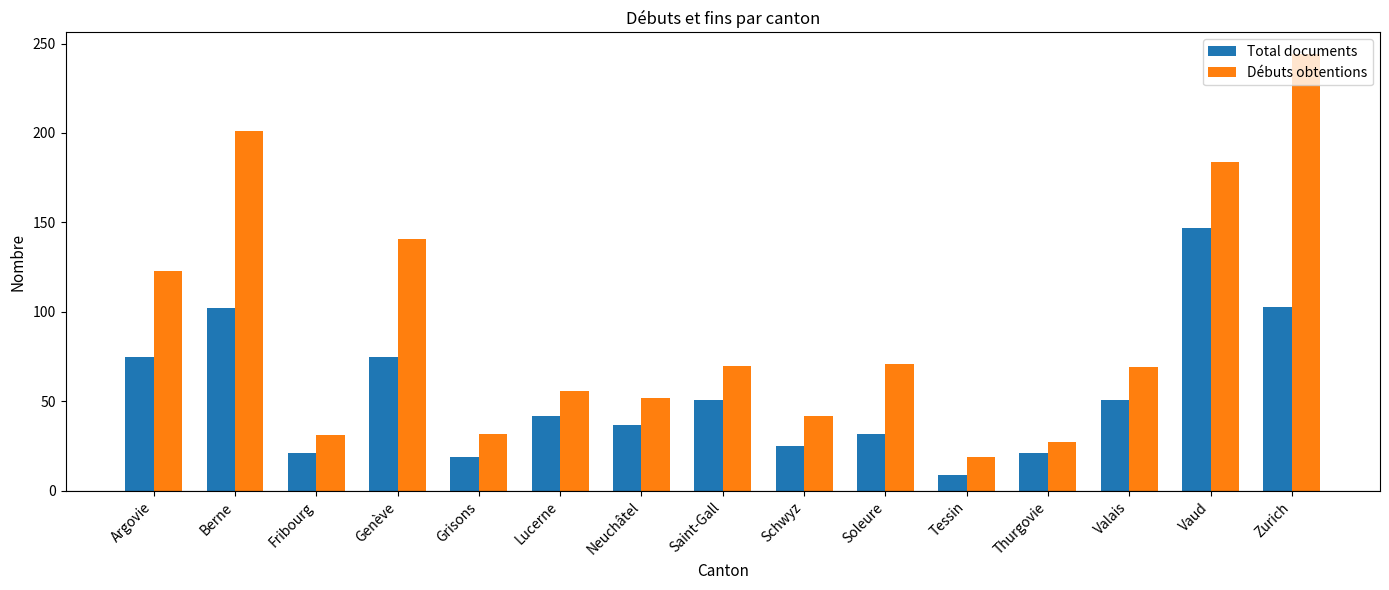

At how many categories does at least one series exceed 49?

10